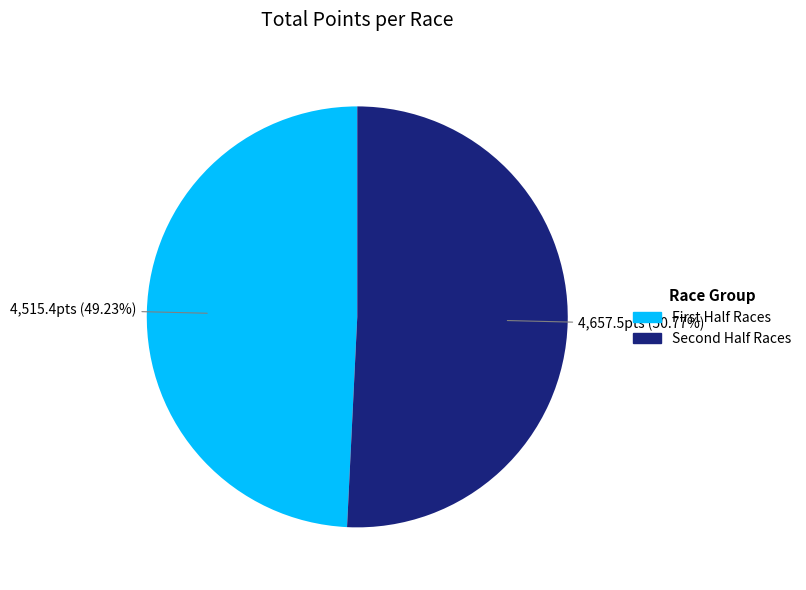

Is there a majority slice in this chart?

Yes